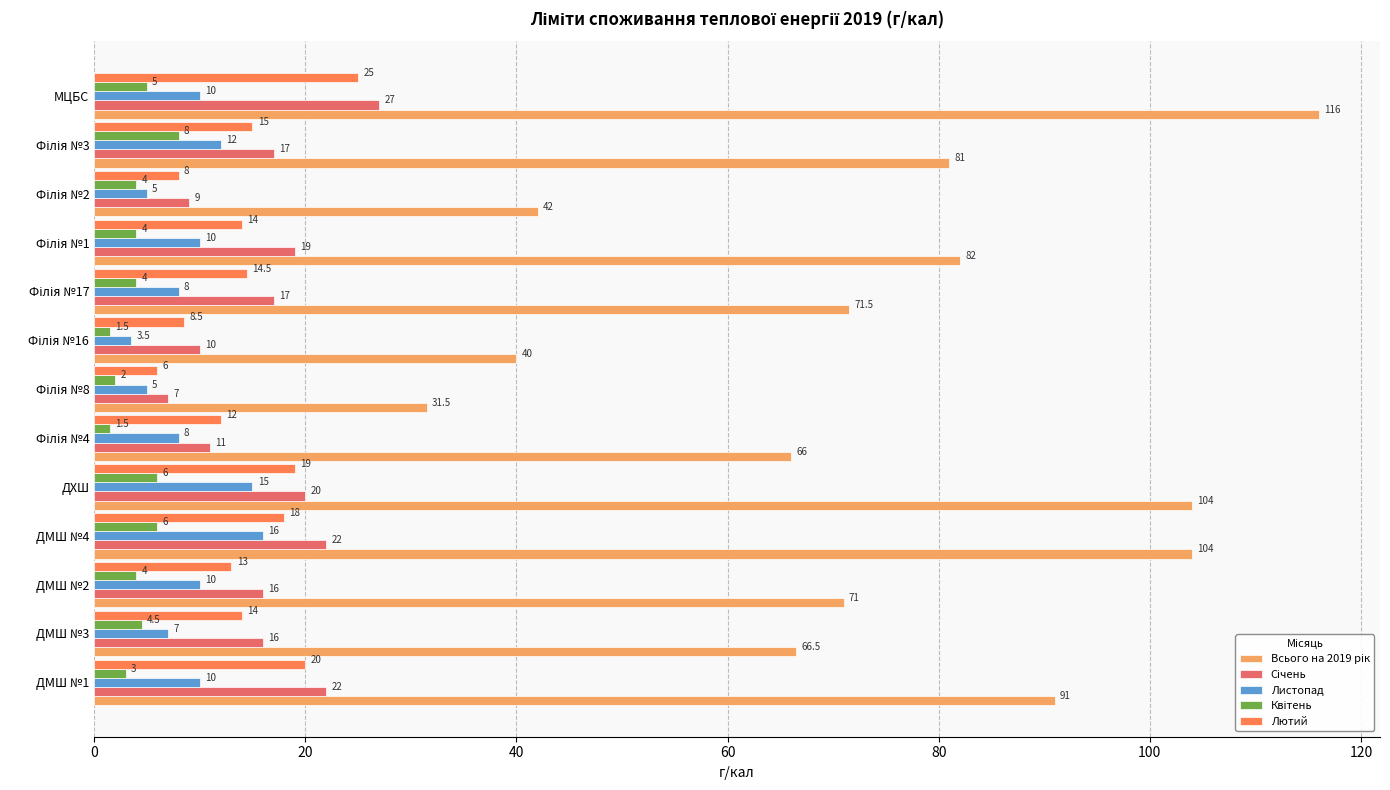

What is the difference between the maximum and second lowest values in the Листопад series?

11.0